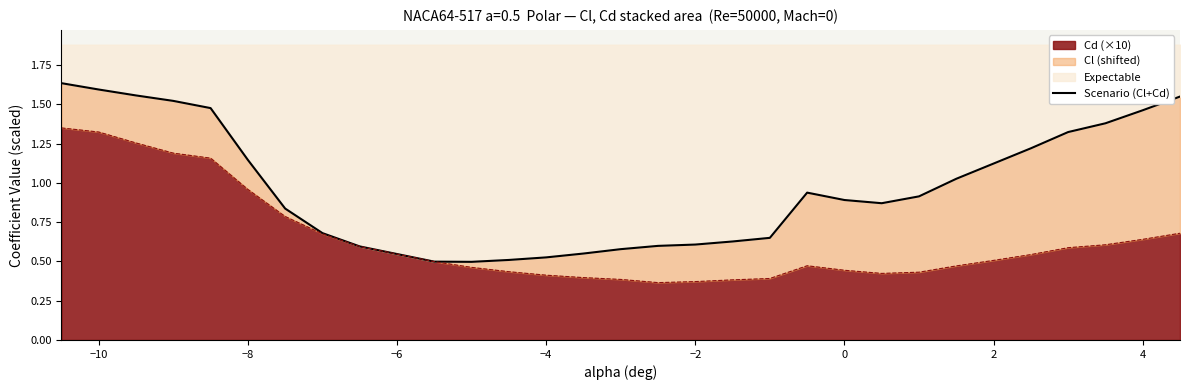

What is the smallest value displayed?

0.5